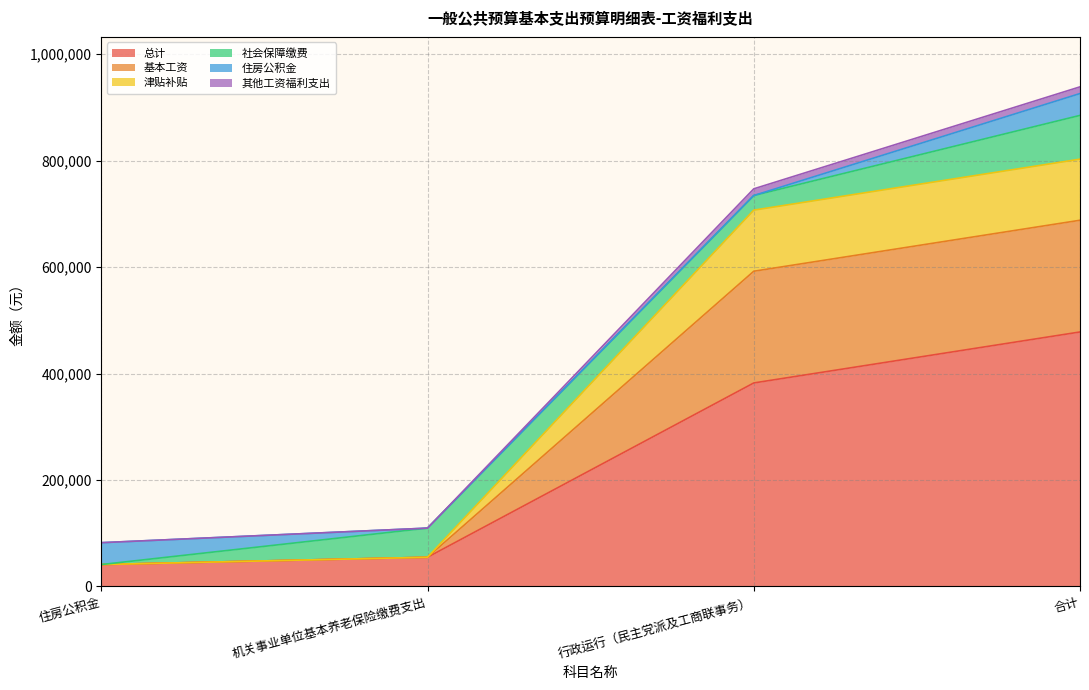

True or false: 基本工资 and 总计 cross at least once.

False